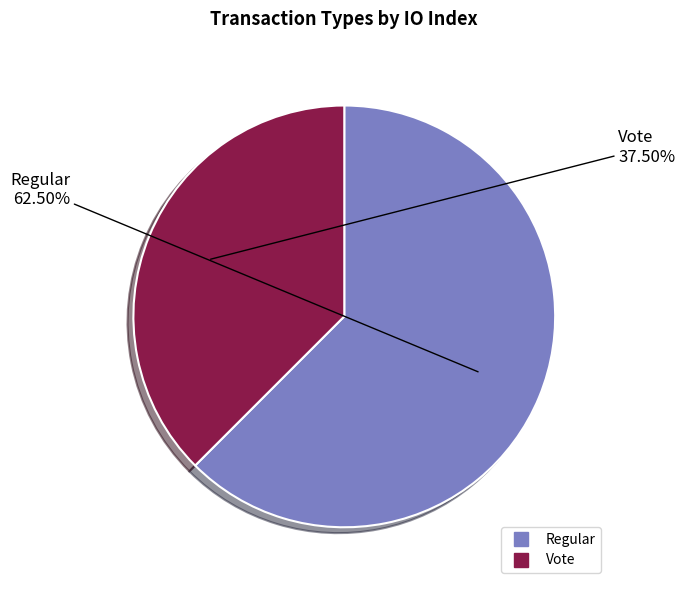

What is the majority slice?

Regular